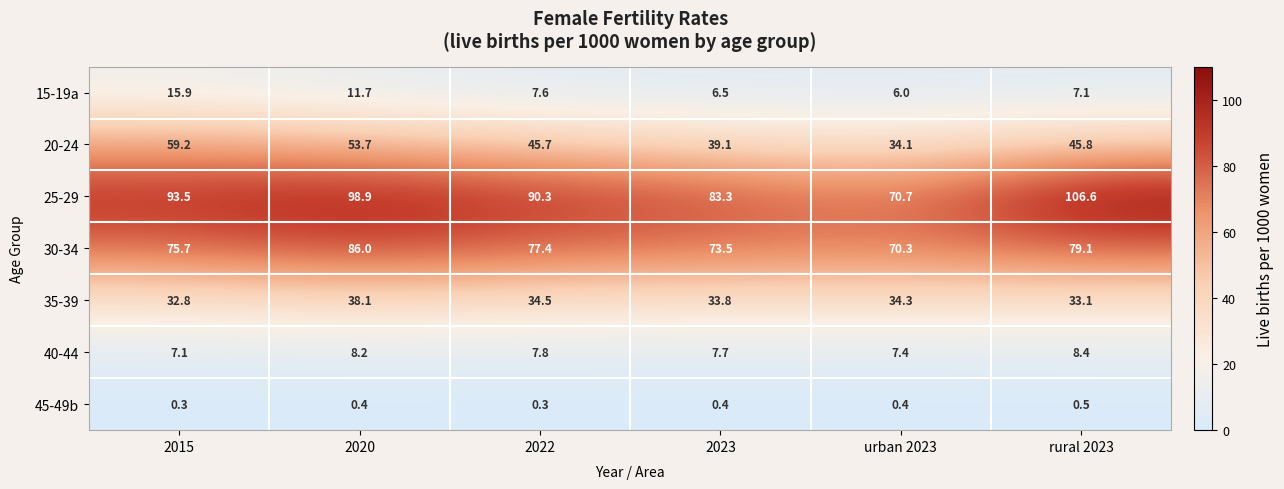

What is the sum of the 40-44 values at 2023 and rural 2023?

16.1